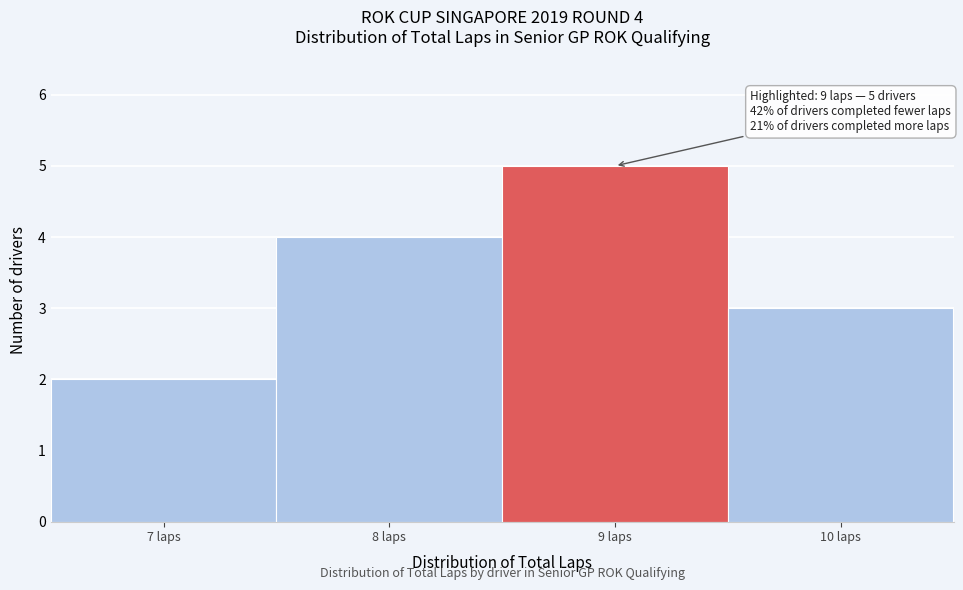

Which range on the x-axis has the tallest bar?

8.5 to 9.5